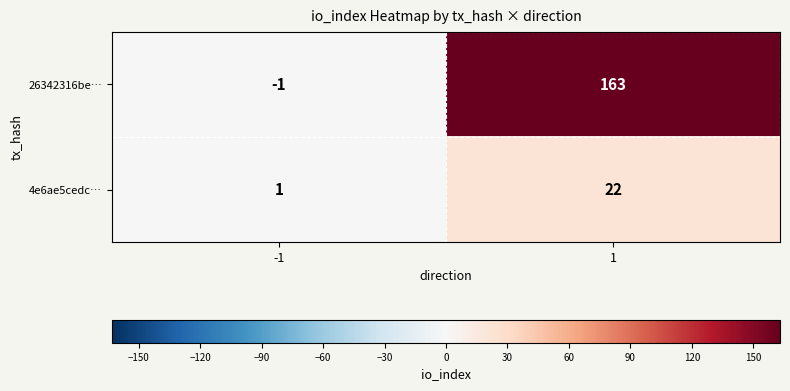

What is the greatest value displayed?

163